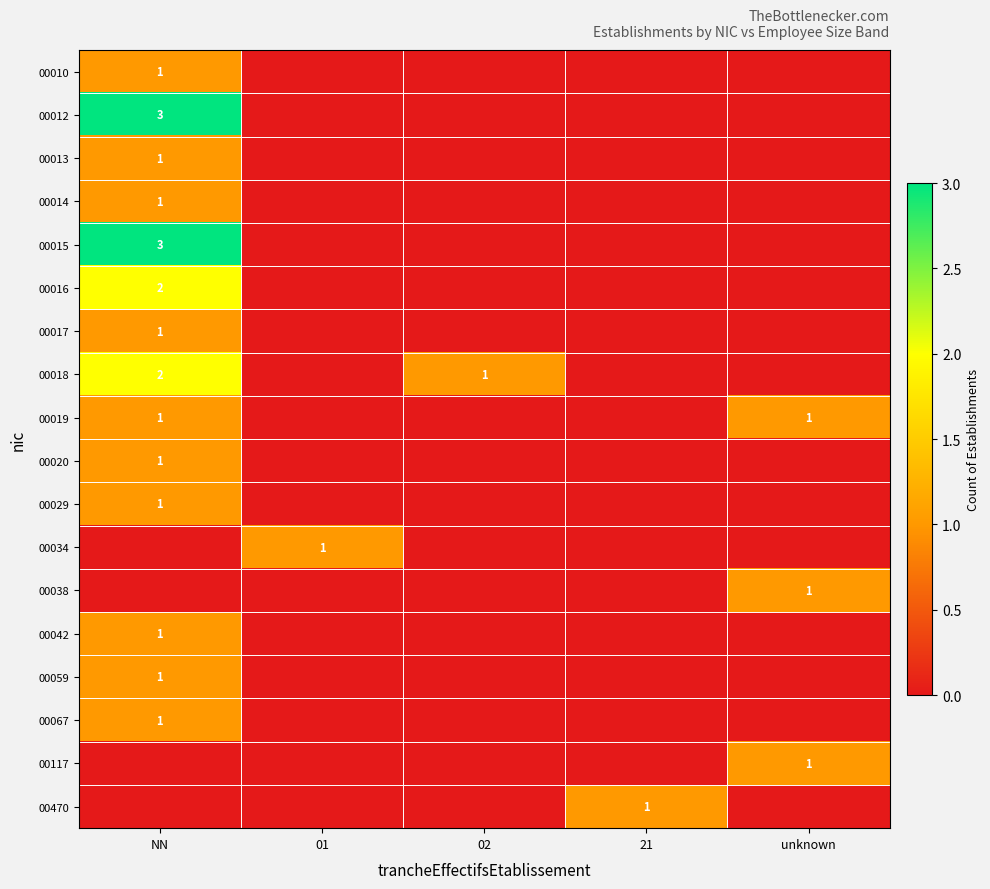

The 00067 series shows 0 at unknown. True or false?

True